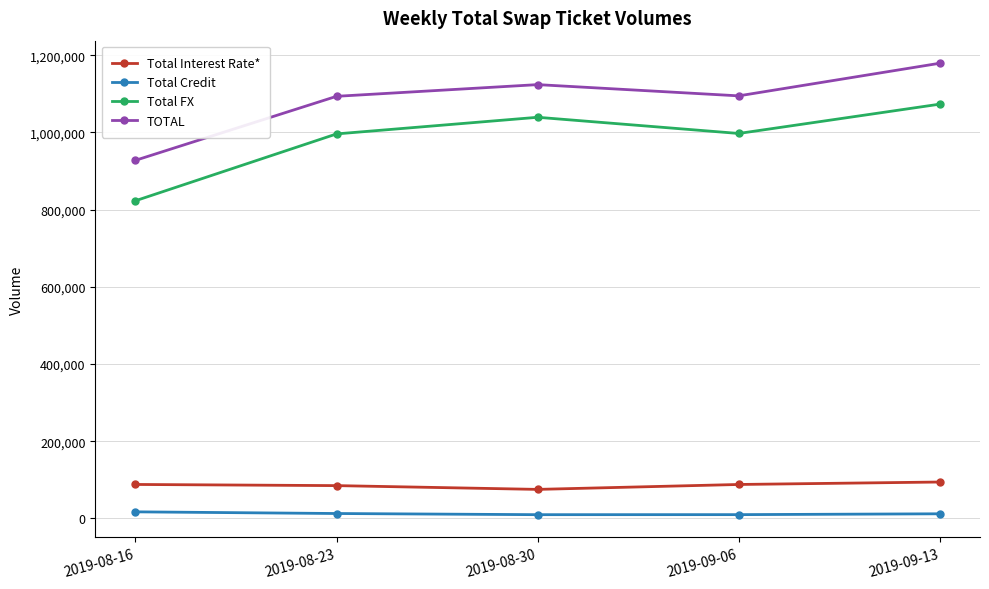

Which category has the lowest value in the Total FX series?

2019-08-16